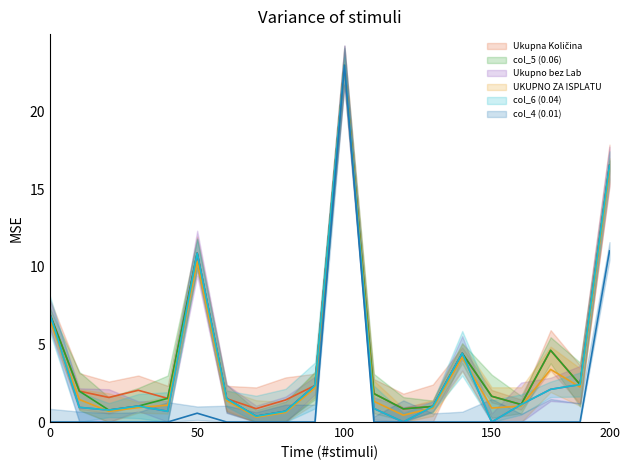

Is this an area chart (filled region under the line)?

No